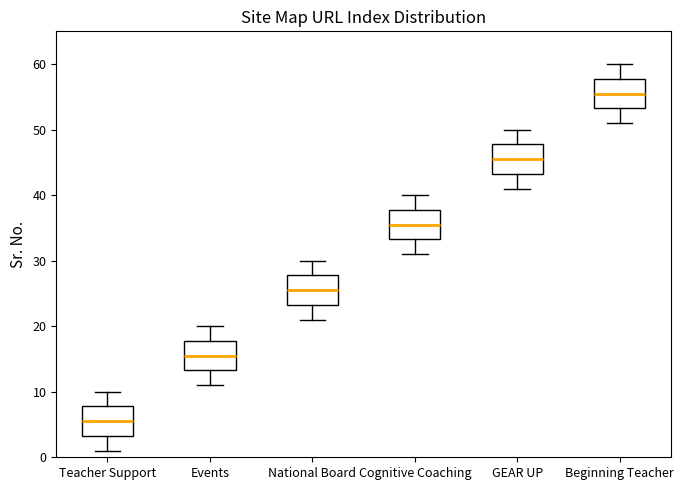

Reading left to right, transcribe this box plot: for each box, give where its median line is, the range the box spans, and where its two whiskers end, as read against the y-axis. The values are not printed on the chart, so give them approximately, as read against the axis.

Teacher Support: median 6, box 3 to 8, whiskers 1 to 10
Events: median 16, box 13 to 18, whiskers 11 to 20
National Board: median 26, box 23 to 28, whiskers 21 to 30
Cognitive Coaching: median 36, box 33 to 38, whiskers 31 to 40
GEAR UP: median 46, box 43 to 48, whiskers 41 to 50
Beginning Teacher: median 56, box 53 to 58, whiskers 51 to 60